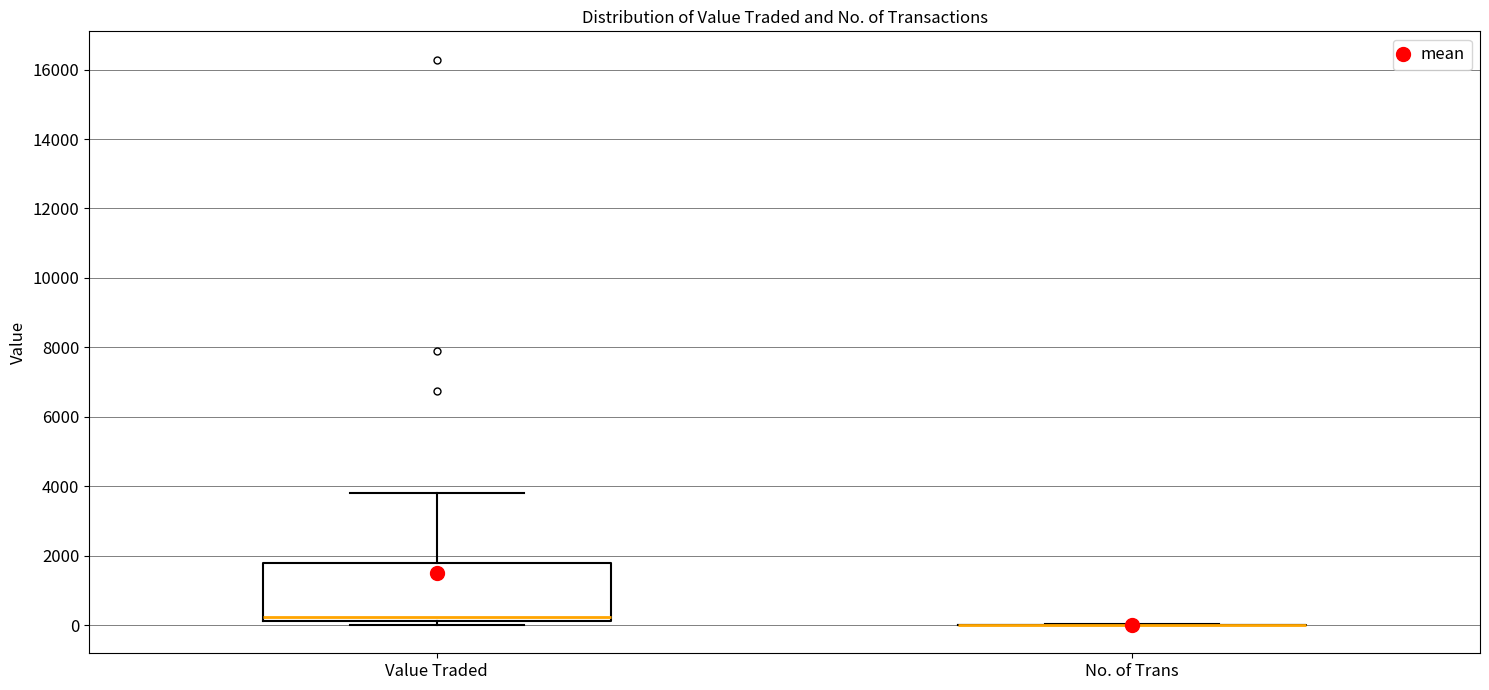

Comparing the boxes themselves (not the whiskers), which one is the tallest?

Value Traded